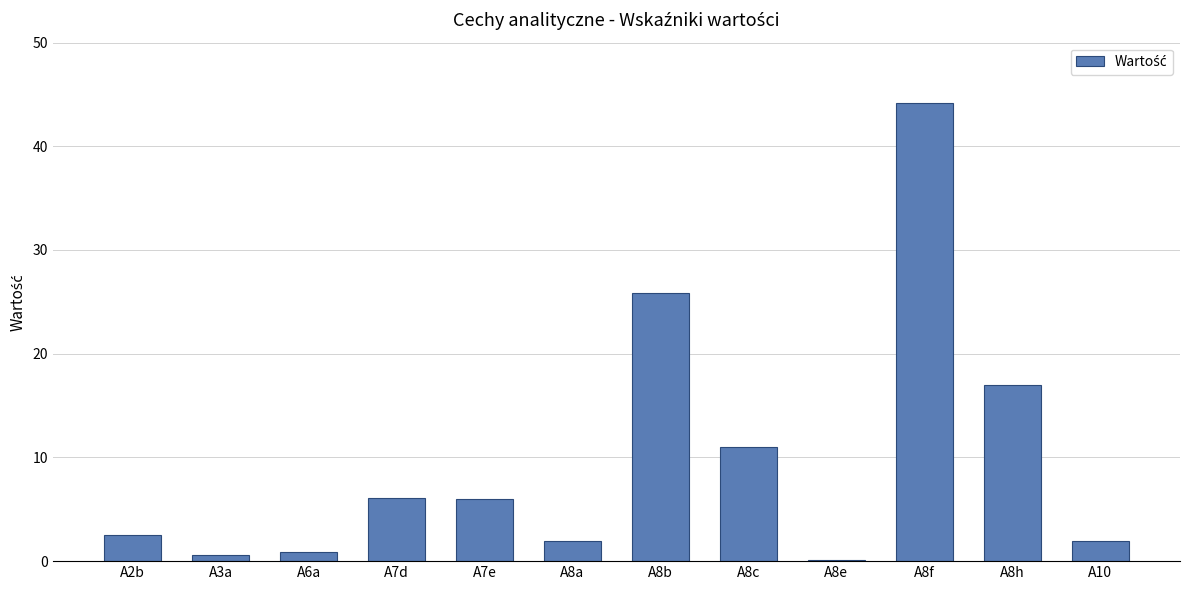

Which category has the highest value across all series?

A8f